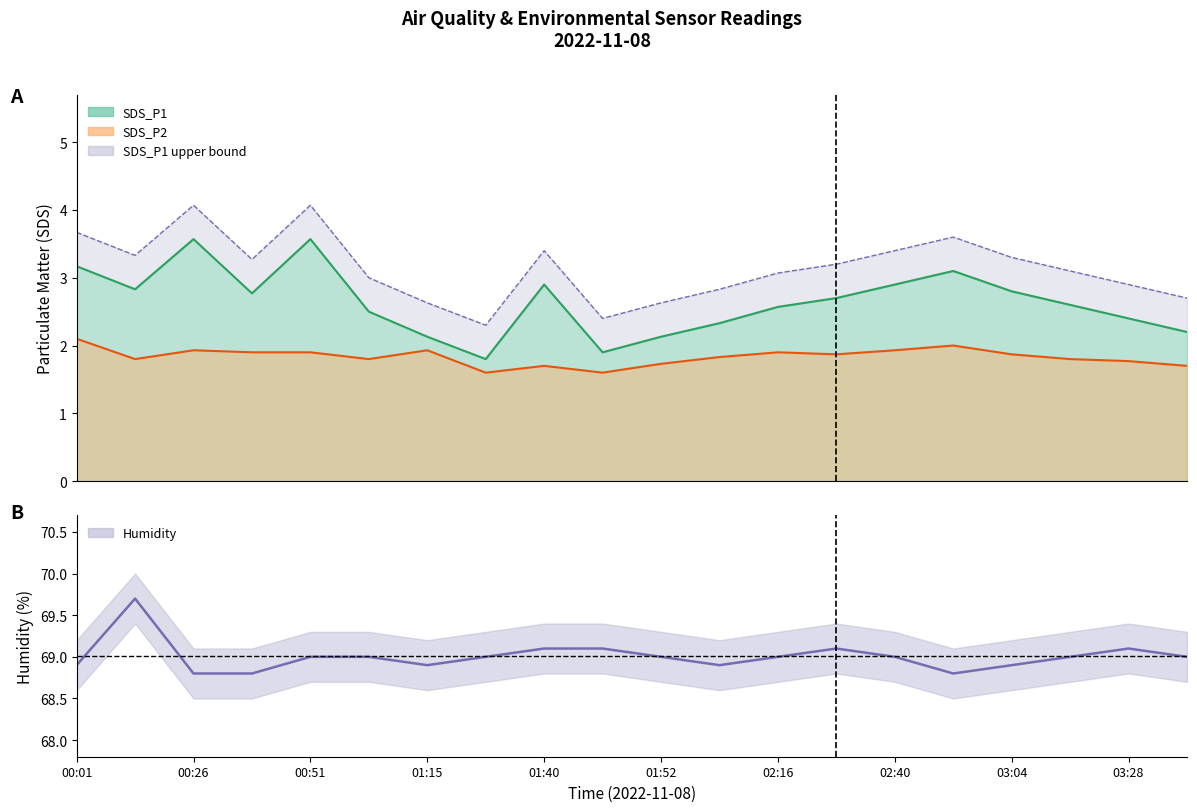

How many values are below 69?

7